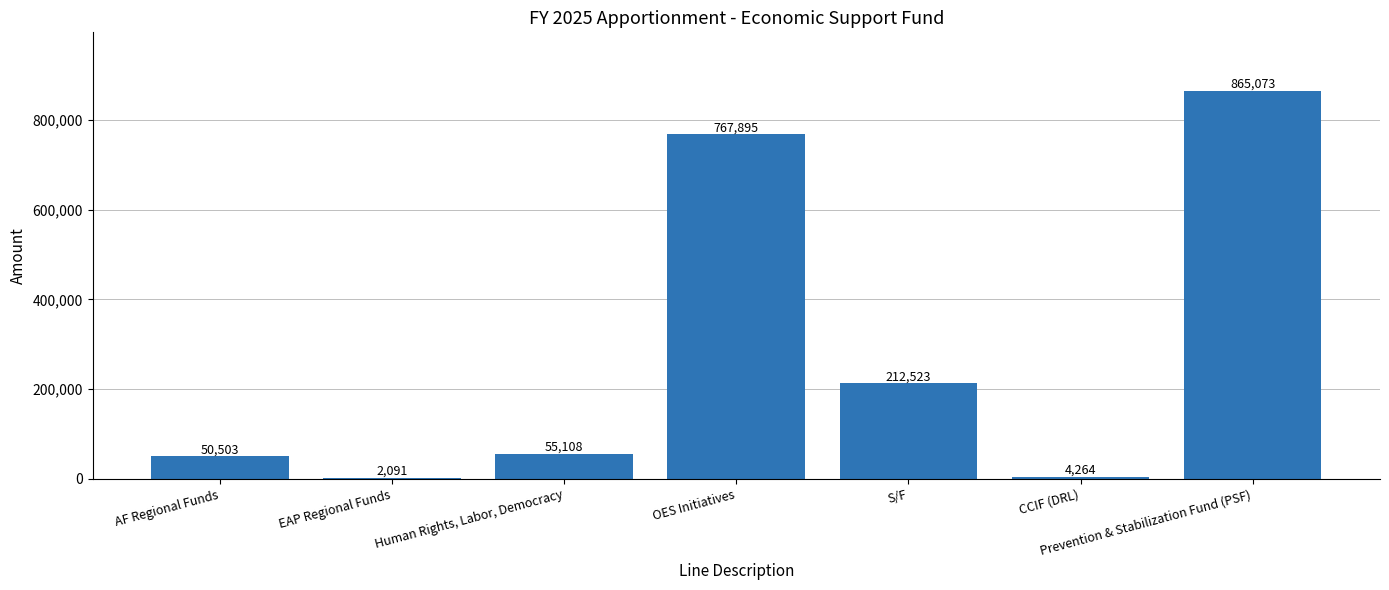

Reading left to right, transcribe all the data shown in this chart.

AF Regional Funds=50503	EAP Regional Funds=2091	Human Rights, Labor, Democracy=55108	OES Initiatives=767895	S/F=212523	CCIF (DRL)=4264	Prevention & Stabilization Fund (PSF)=865073